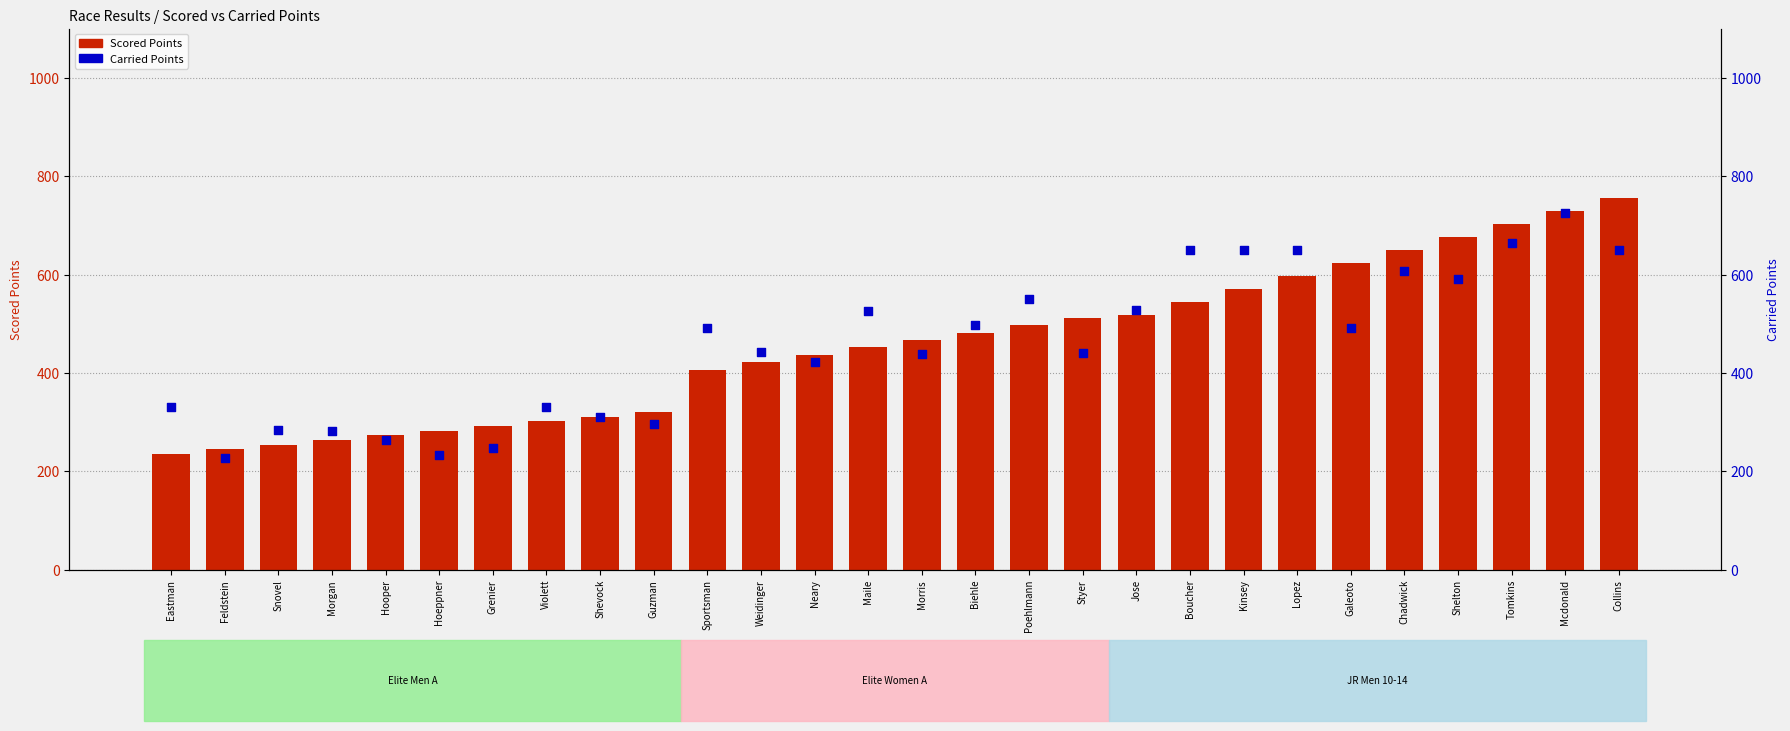

Which series has the widest spread of Y values?

Scored Points